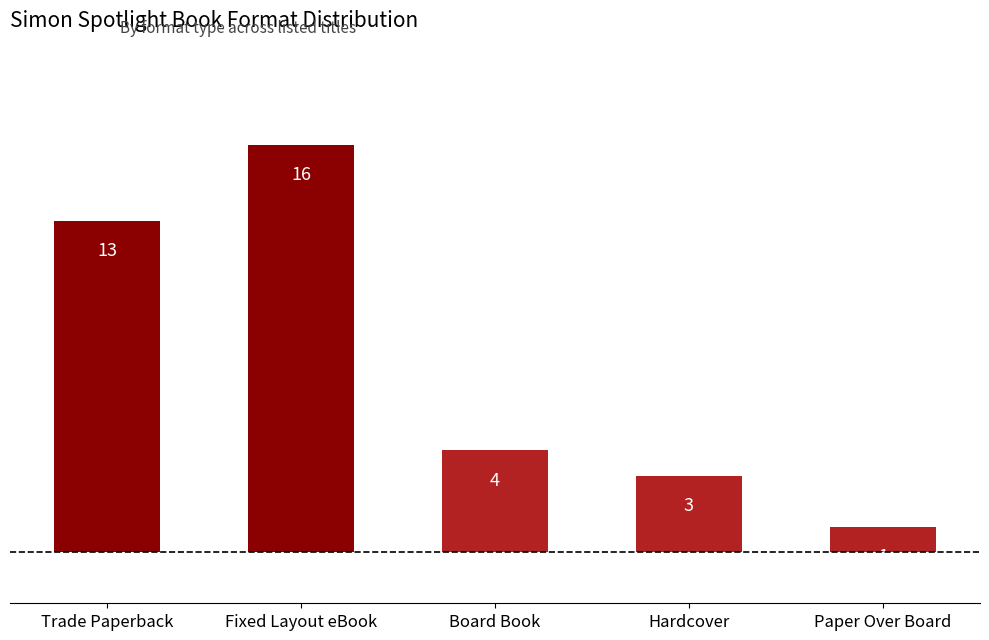

Does the chart contain any negative values?

No